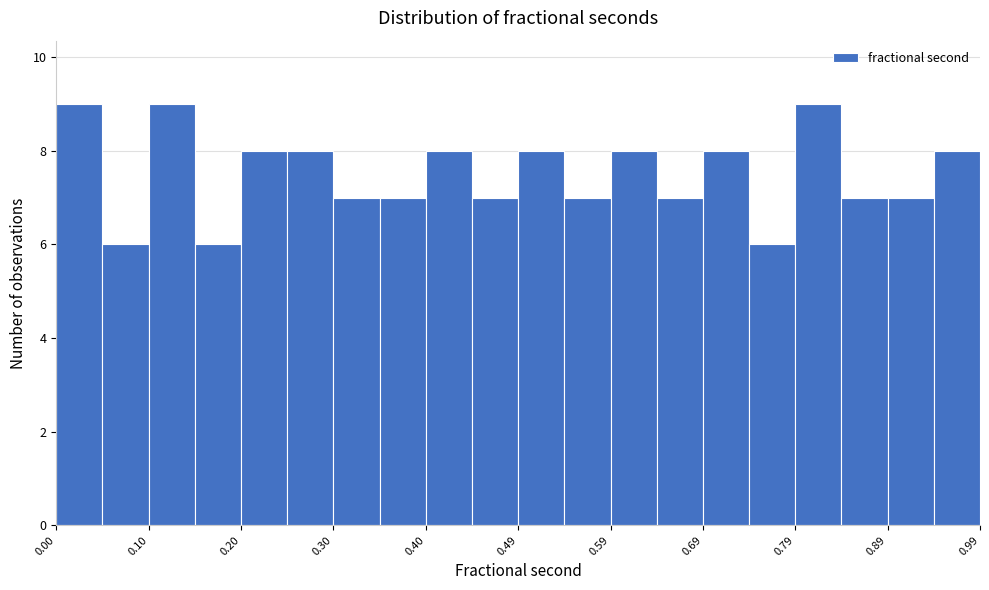

Reading left to right, transcribe this chart: for each bar, give the range it covers on the x-axis and its height. Neither the bar edges nor the heights are printed on the chart, so give them approximately, as read against the axes.

0.00 to 0.05: 9
0.05 to 0.10: 6
0.10 to 0.15: 9
0.15 to 0.20: 6
0.20 to 0.25: 8
0.25 to 0.30: 8
0.30 to 0.35: 7
0.35 to 0.40: 7
0.40 to 0.44: 8
0.44 to 0.49: 7
0.49 to 0.54: 8
0.54 to 0.59: 7
0.59 to 0.64: 8
0.64 to 0.69: 7
0.69 to 0.74: 8
0.74 to 0.79: 6
0.79 to 0.84: 9
0.84 to 0.89: 7
0.89 to 0.94: 7
0.94 to 0.99: 8